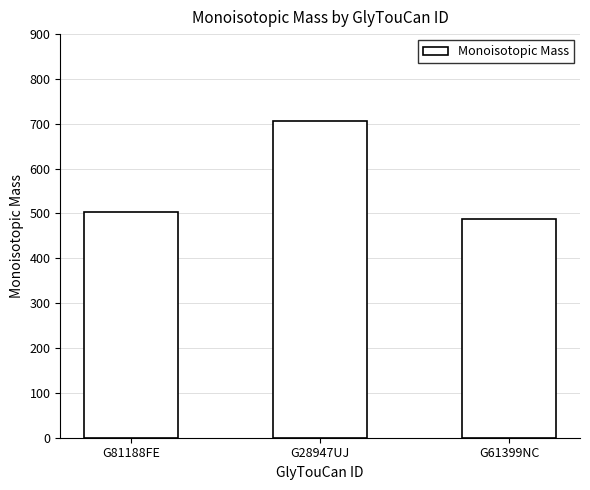

At which label does the data first exceed 504?

G81188FE